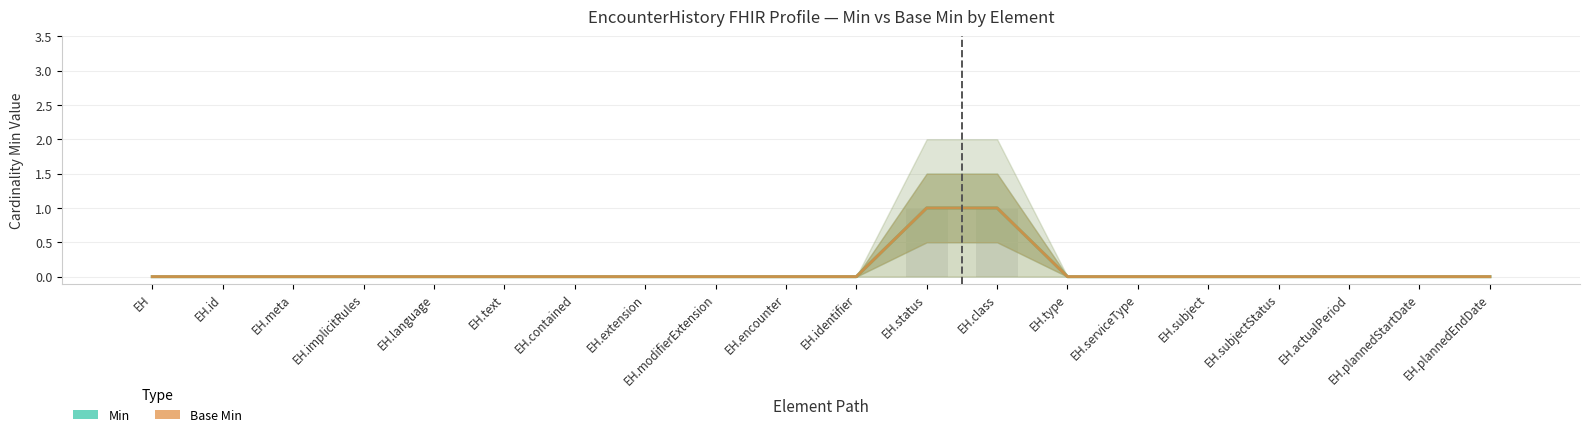

How many positive values does the Min series have?

2